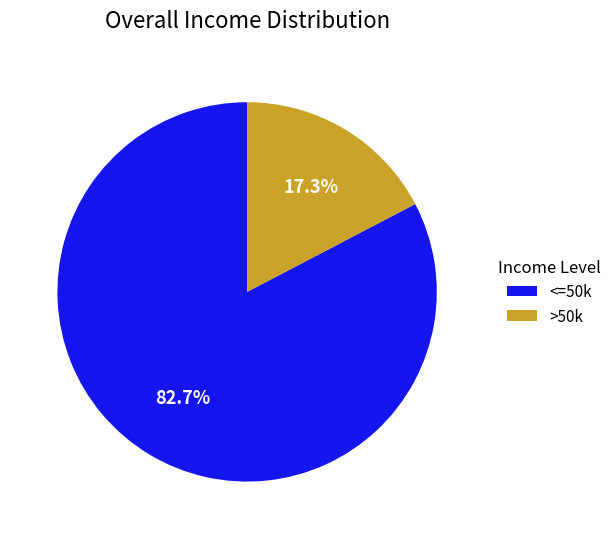

What percentage is NOT represented by <=50k?

17.3%